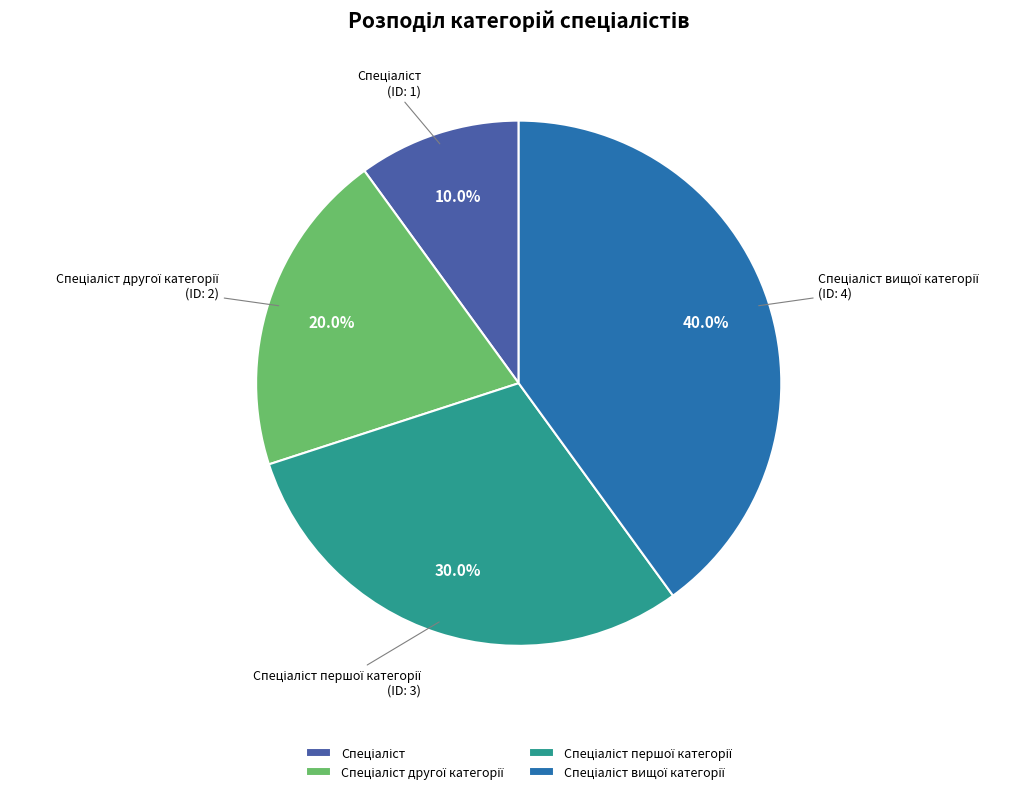

Is there any slice that represents more than half of the pie?

No